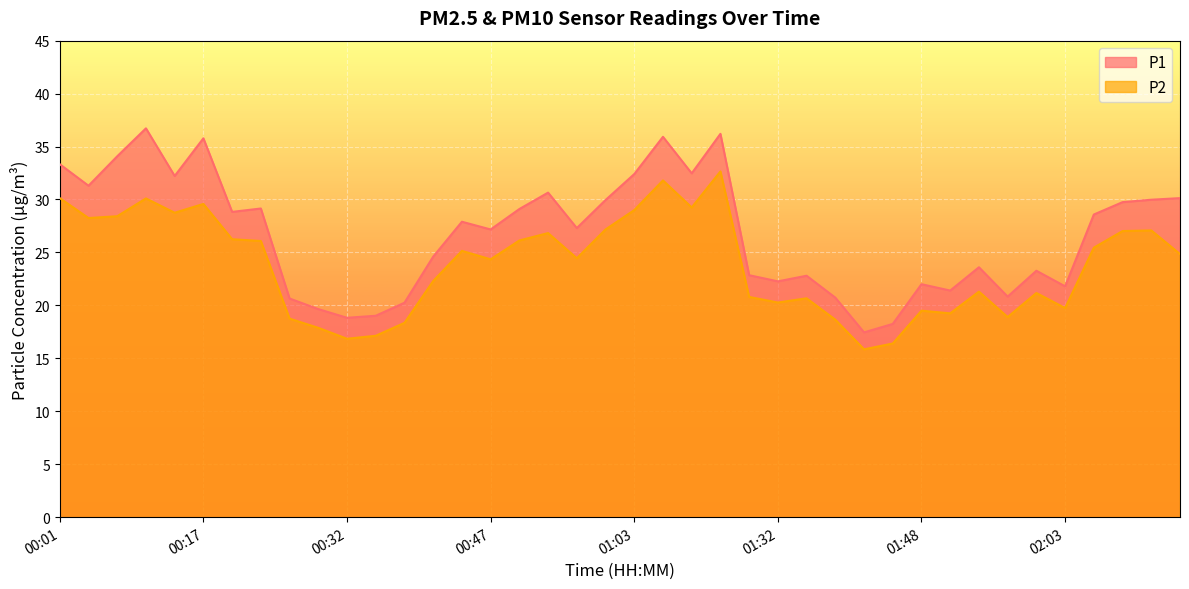

How many lines are shown in the chart?

2